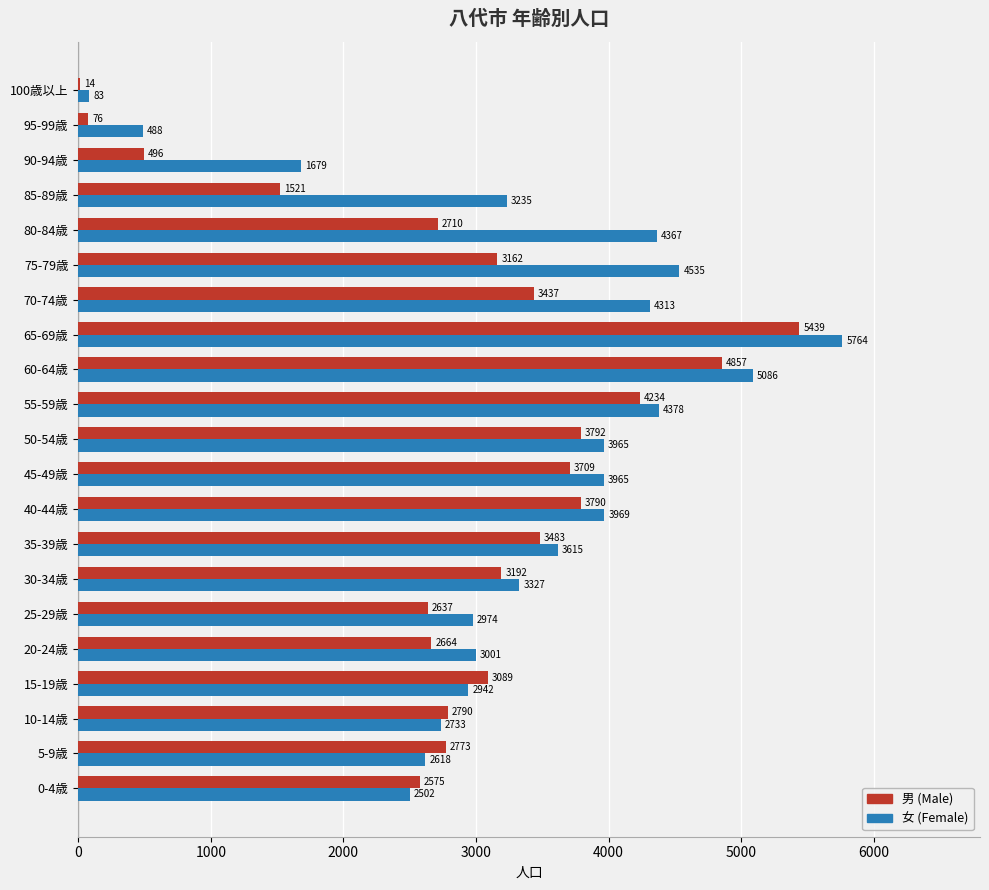

Where is 女 (Female) nearest to the value 2923?

15-19歳